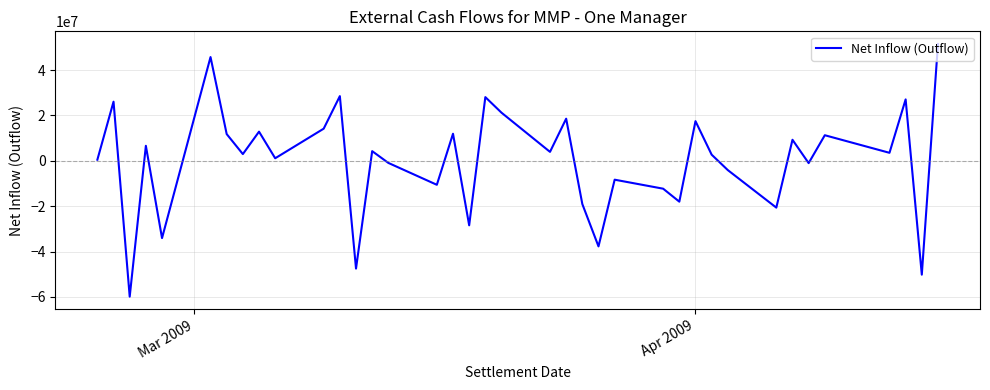

How many interior local valleys (lower than both neighbors) does the data have?

14